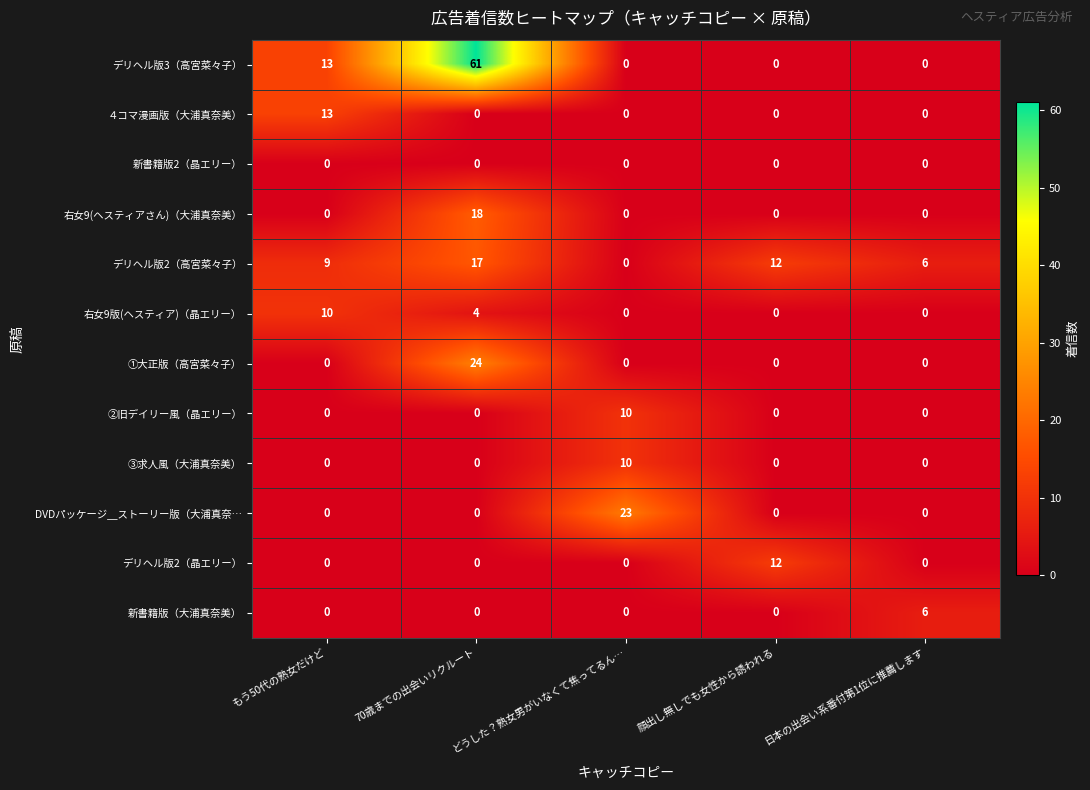

What is the difference between the highest and lowest values at もう50代の熟女だけど?

13